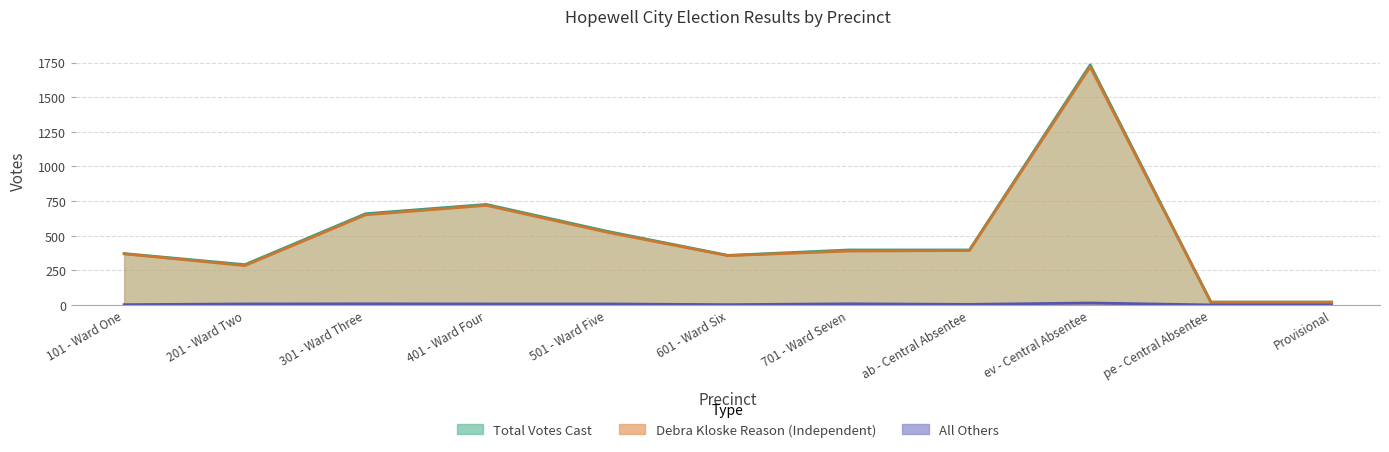

What is the label of the 7th point from the left?

701 - Ward Seven